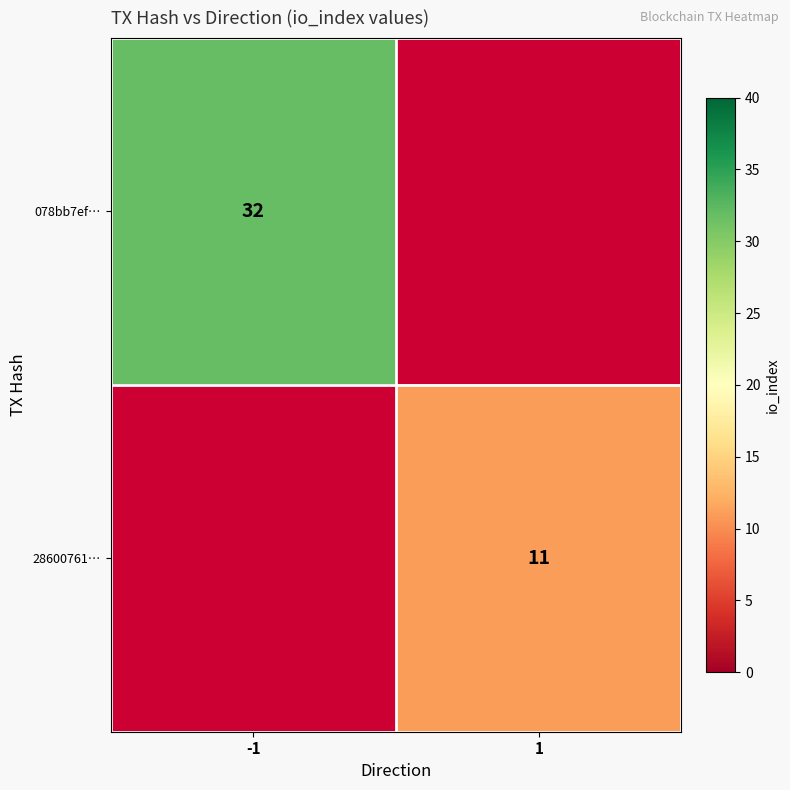

Is it true that 28600761… equals 11 at 1?

True